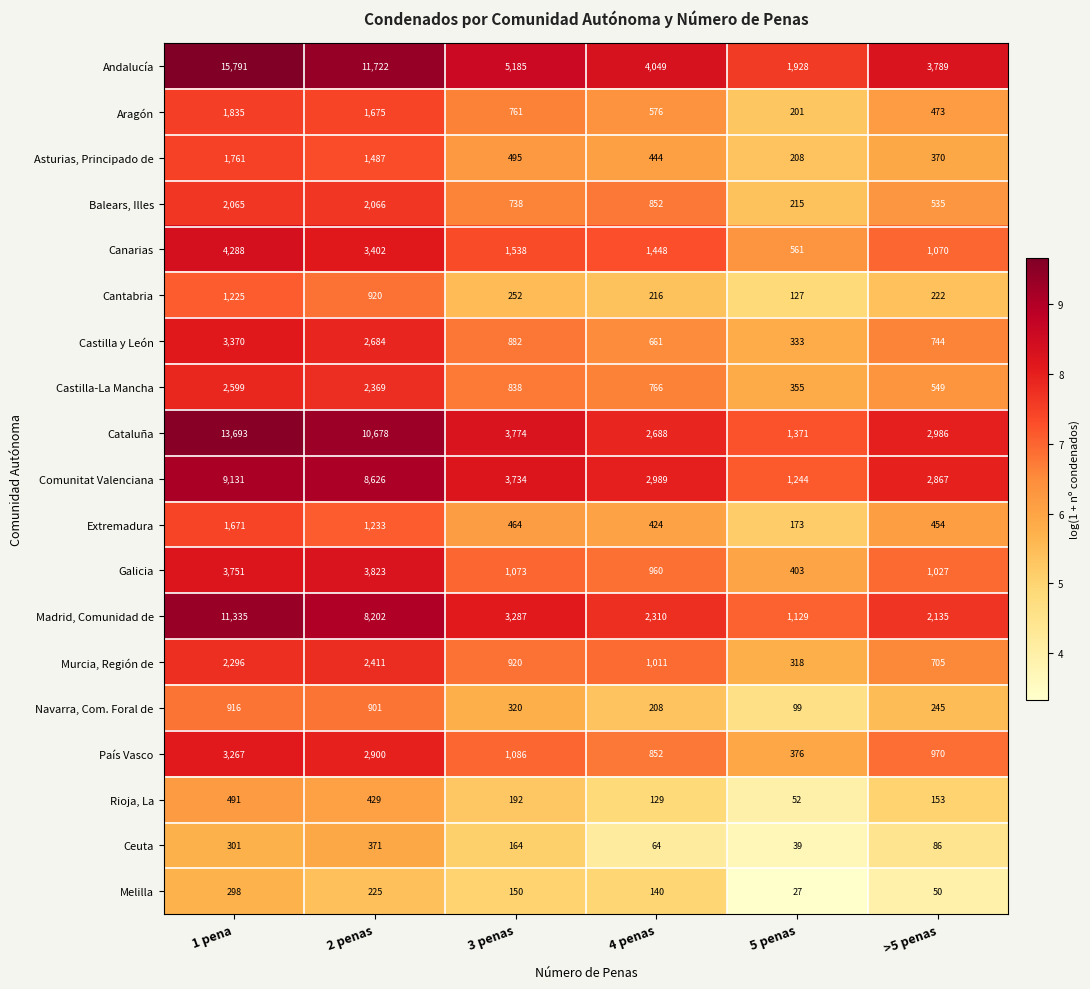

Which series has the largest total across all categories?

Andalucía